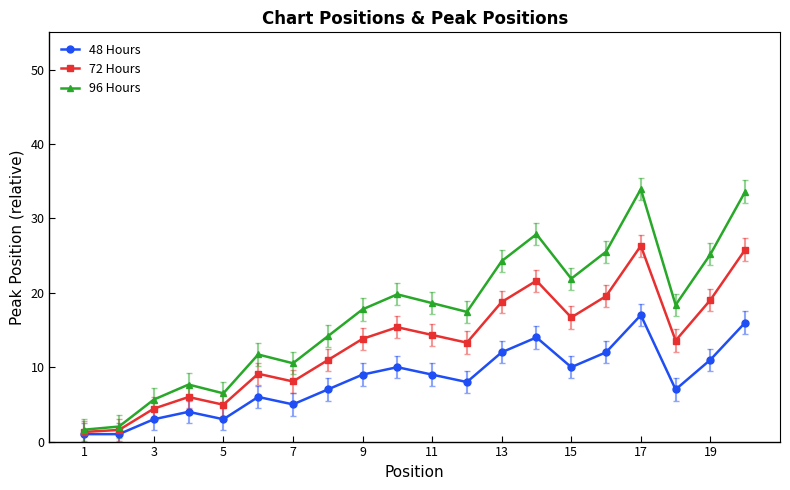

What are all the series names shown in the legend?

48 Hours, 72 Hours, 96 Hours